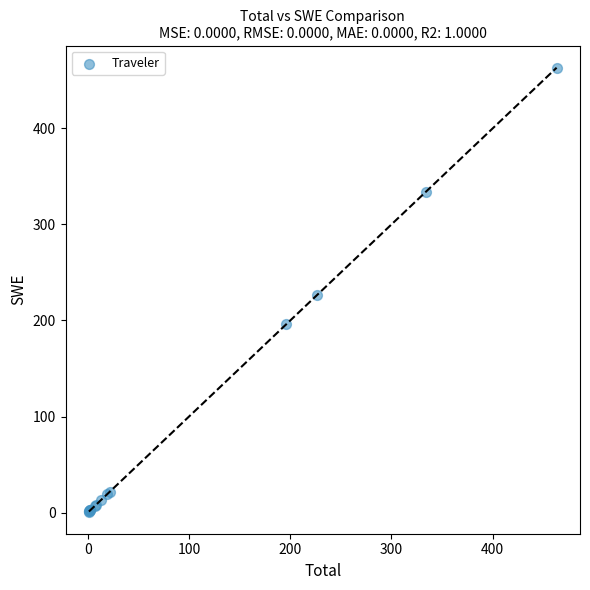

What Y value in the scatter plot is closest to 232?

226.2